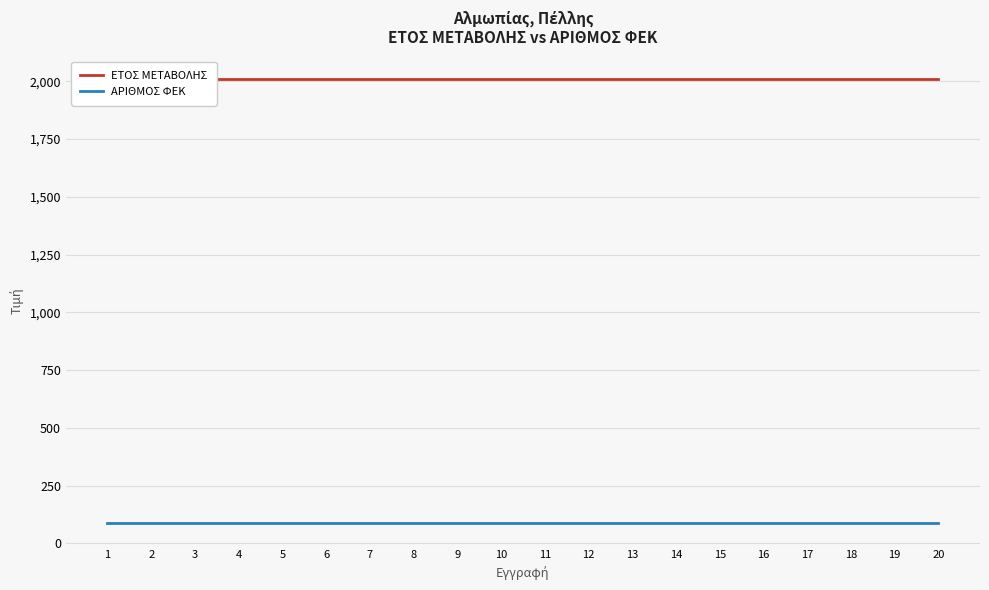

The ΕΤΟΣ ΜΕΤΑΒΟΛΗΣ series shows 3457 at 18. True or false?

False